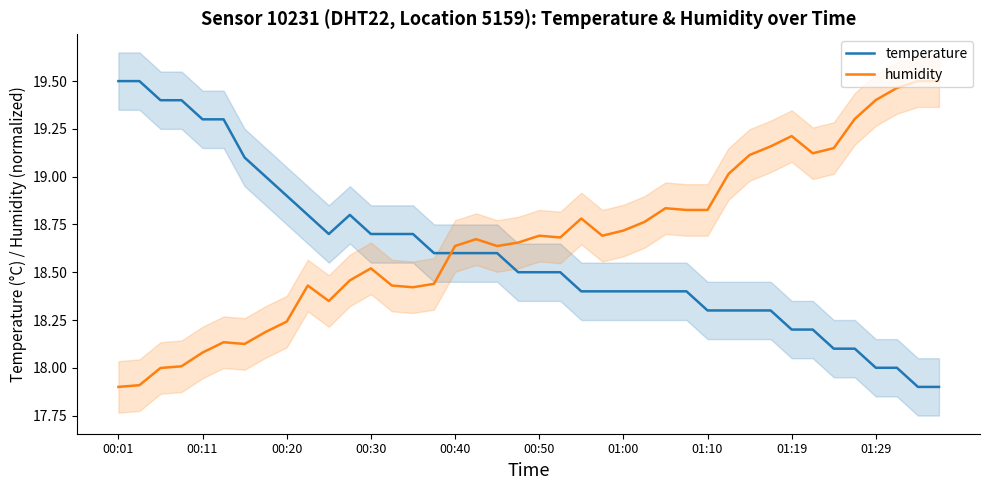

What is the lowest value of the temperature series?

17.9